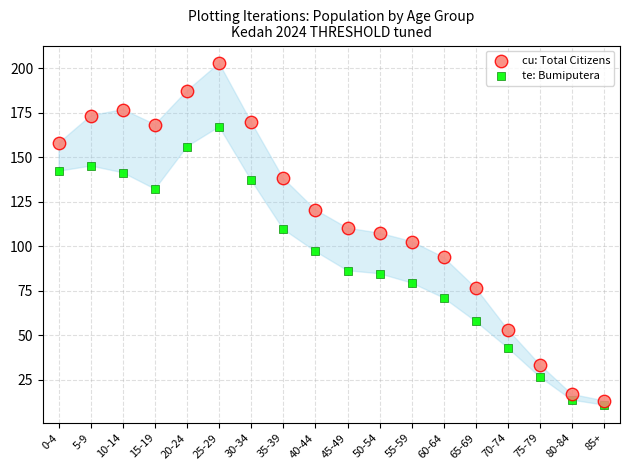

Which series contains the highest Y value?

cu: Total Citizens